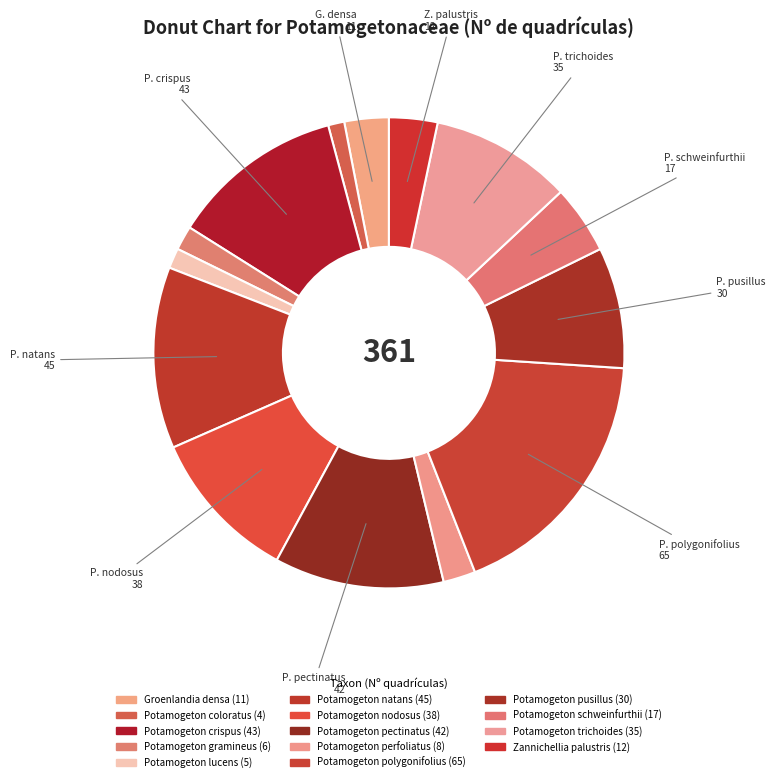

Count the number of slices in the pie.

14